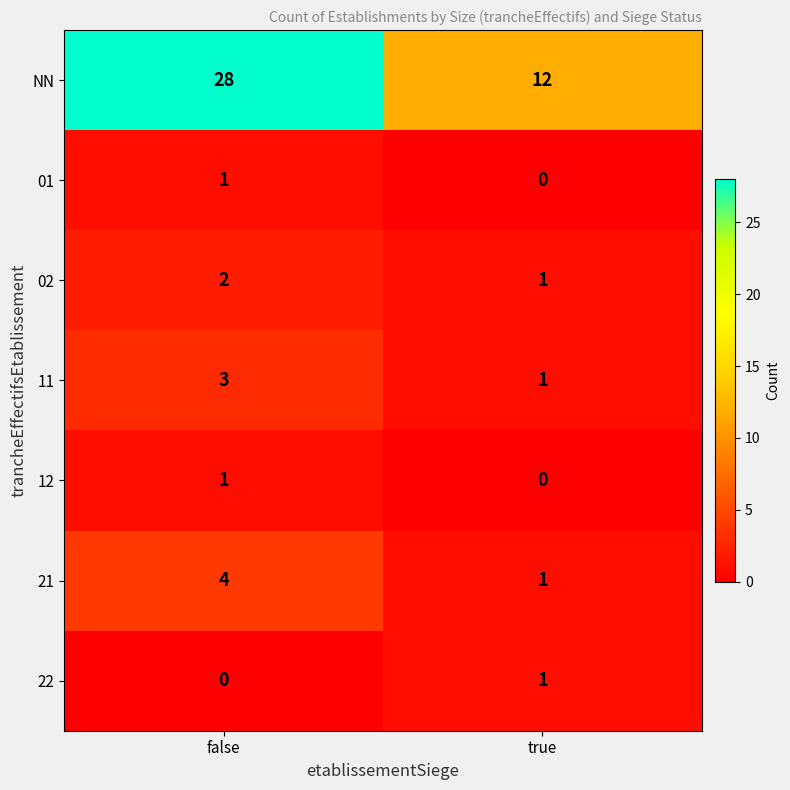

Reading left to right, list all the values displayed in this chart.

NN: false=28	true=12
01: false=1	true=0
02: false=2	true=1
11: false=3	true=1
12: false=1	true=0
21: false=4	true=1
22: false=0	true=1